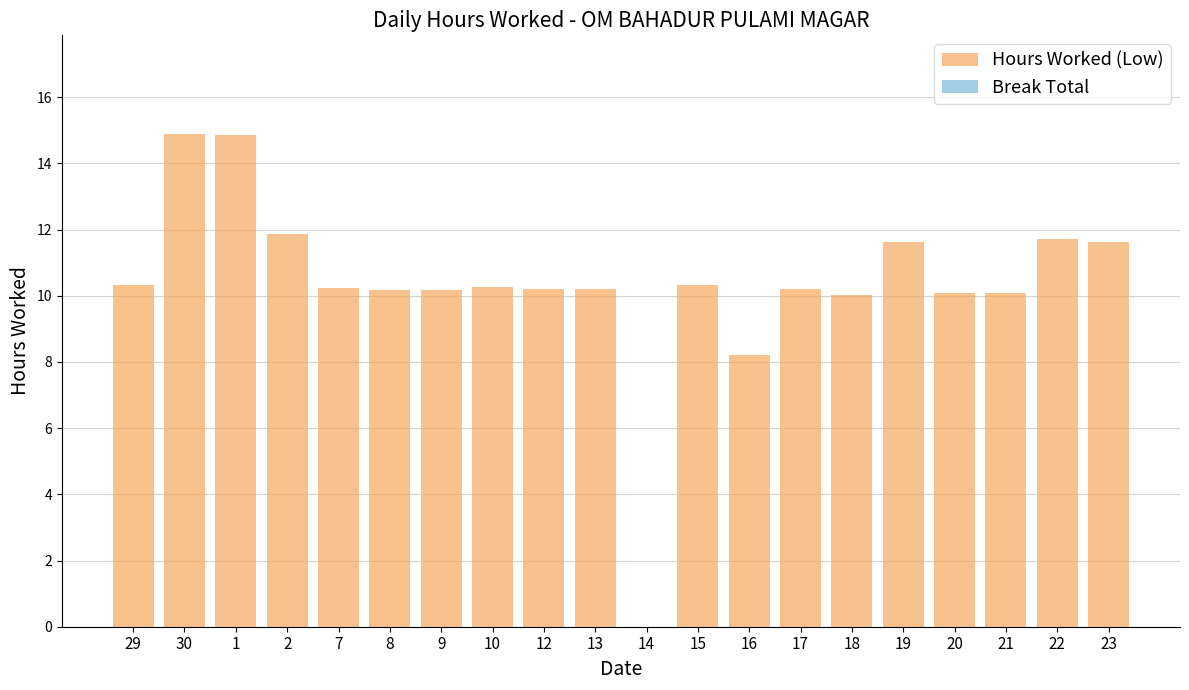

Between 19 and 20, which is larger?

19